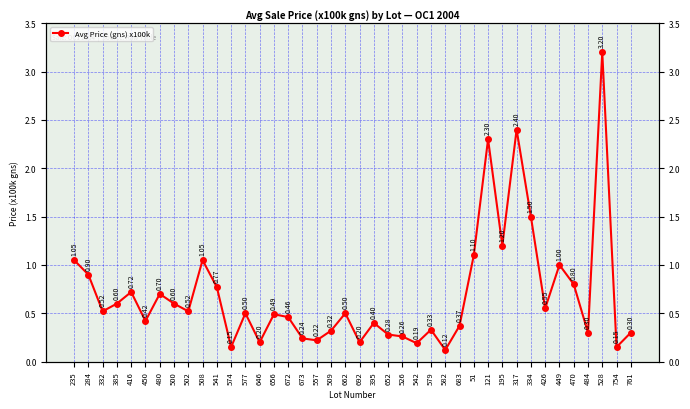

Where is the first local maximum?

416